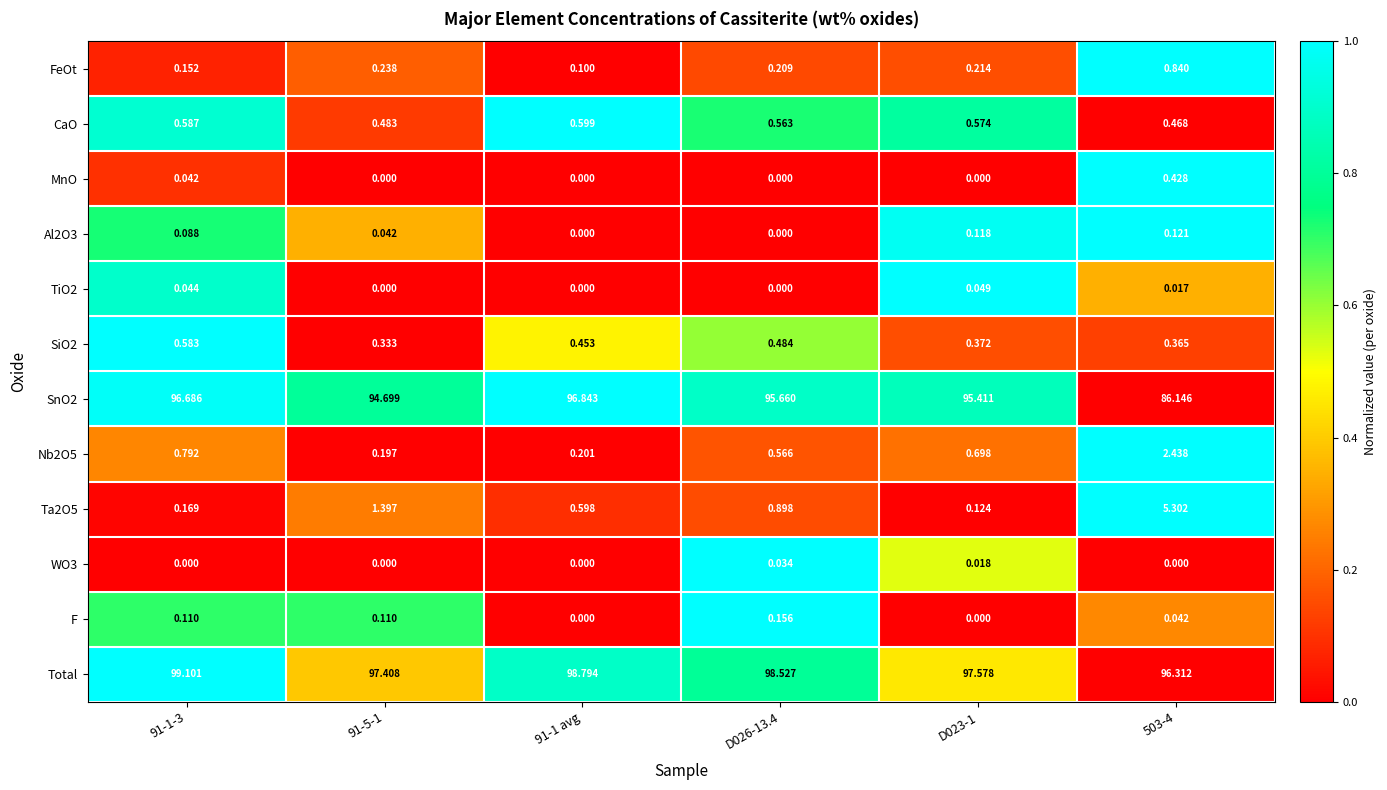

Is the value of Total at D023-1 greater than the value of SiO2 at D023-1?

Yes